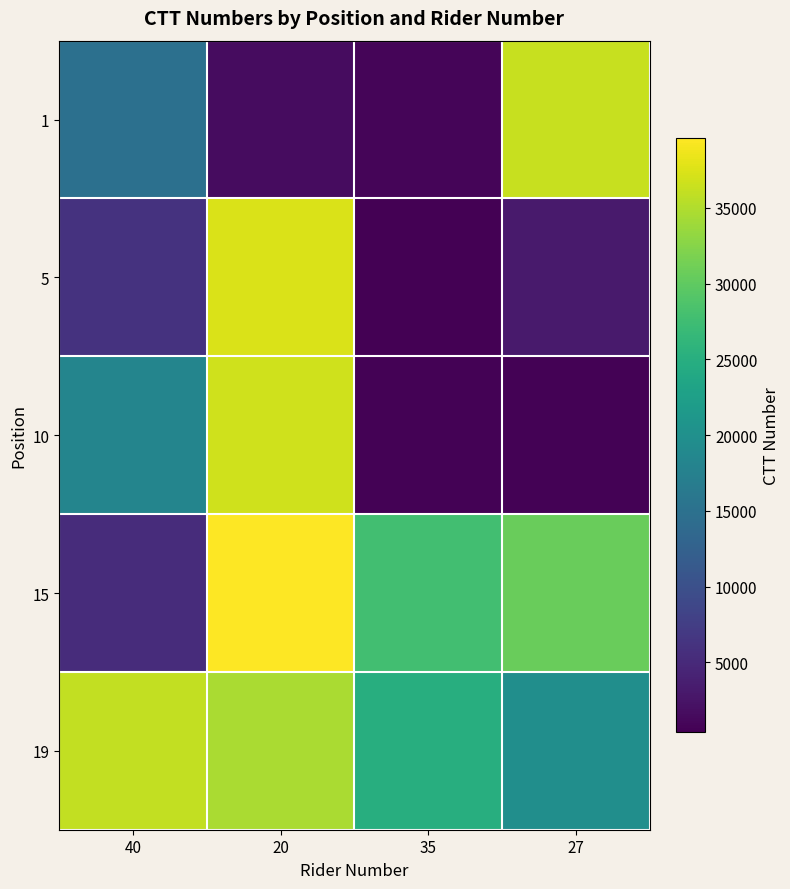

Reading left to right, extract all data points from this chart.

1: 40=14881	20=1682	35=989	27=36287
5: 40=6077	20=37399	35=390	27=3186
10: 40=18266	20=36767	35=545	27=570
15: 40=5330	20=39603	35=27725	27=30575
19: 40=36012	20=34574	35=24937	27=19839